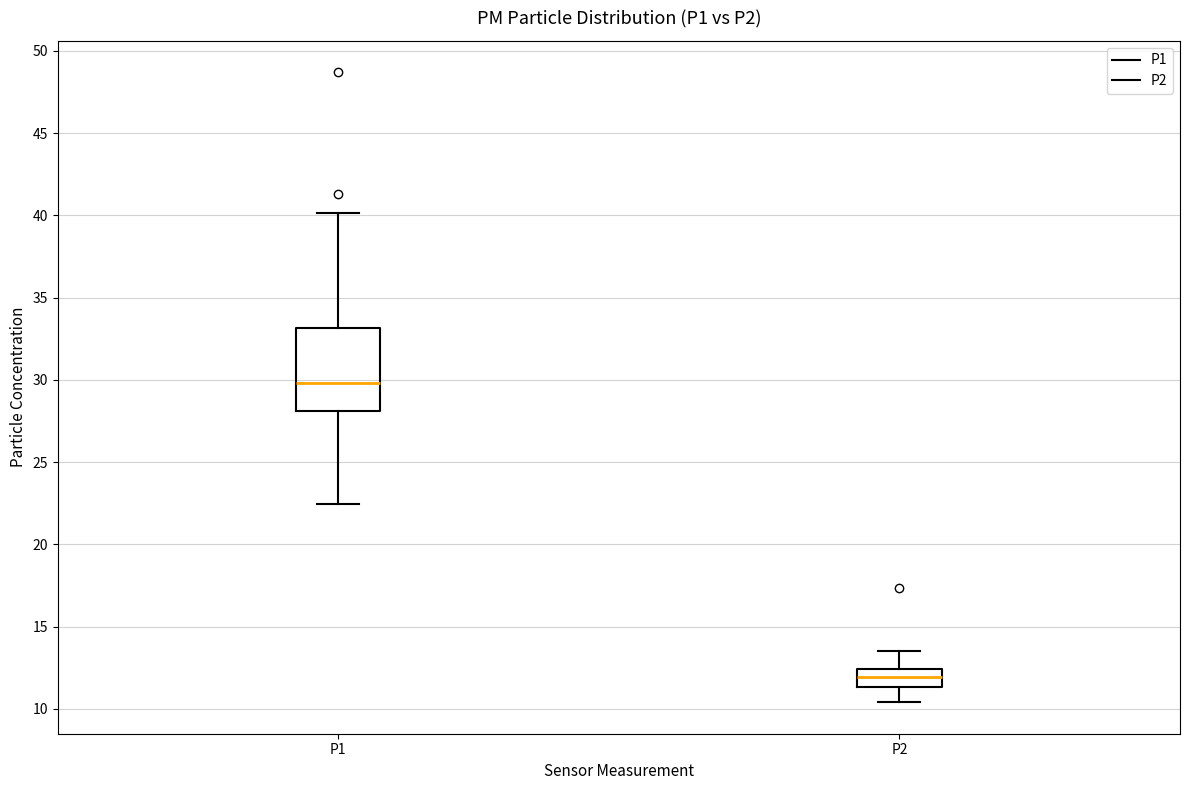

Reading left to right, transcribe this box plot: for each box, give where its median line is, the range the box spans, and where its two whiskers end, as read against the y-axis. The values are not printed on the chart, so give them approximately, as read against the axis.

P1: median 30.0, box 28.0 to 33.0, whiskers 22.5 to 40.0
P2: median 12.0, box 11.5 to 12.5, whiskers 10.5 to 13.5